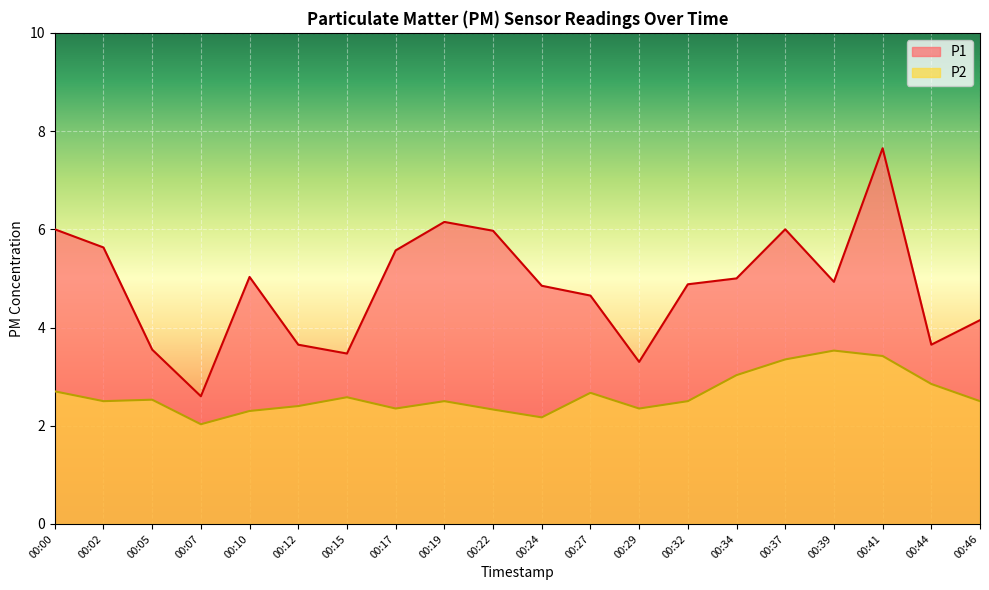

What is the difference between the P1 values at 00:12 and 00:10?

1.4